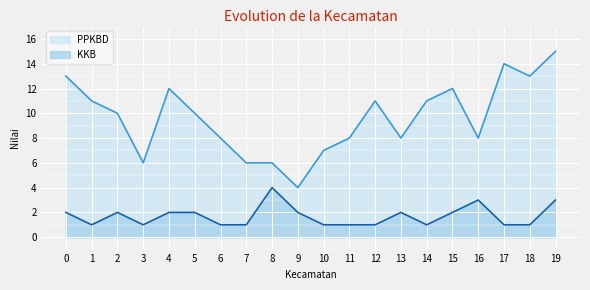

List the series in order of their peak value, lowest first.

KKB, PPKBD